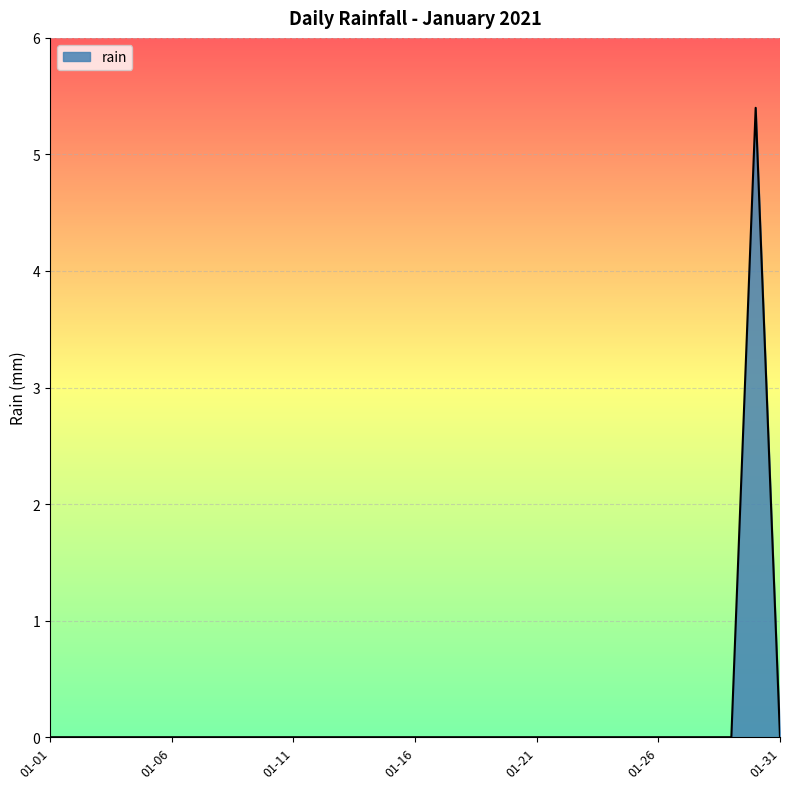

Reading left to right, extract all data points from this chart.

0.0	0.0	0.0	0.0	0.0	0.0	0.0	0.0	0.0	0.0	0.0	0.0	0.0	0.0	0.0	0.0	0.0	0.0	0.0	0.0	0.0	0.0	0.0	0.0	0.0	0.0	0.0	0.0	0.0	5.4	0.0